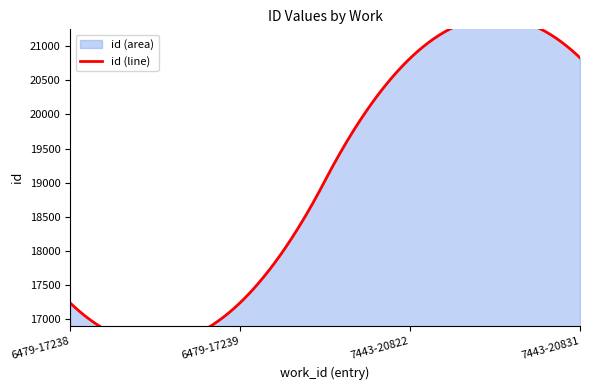

Reading left to right, extract all data points from this chart.

6479-17238=17238	6479-17239=17239	7443-20822=20822	7443-20831=20831